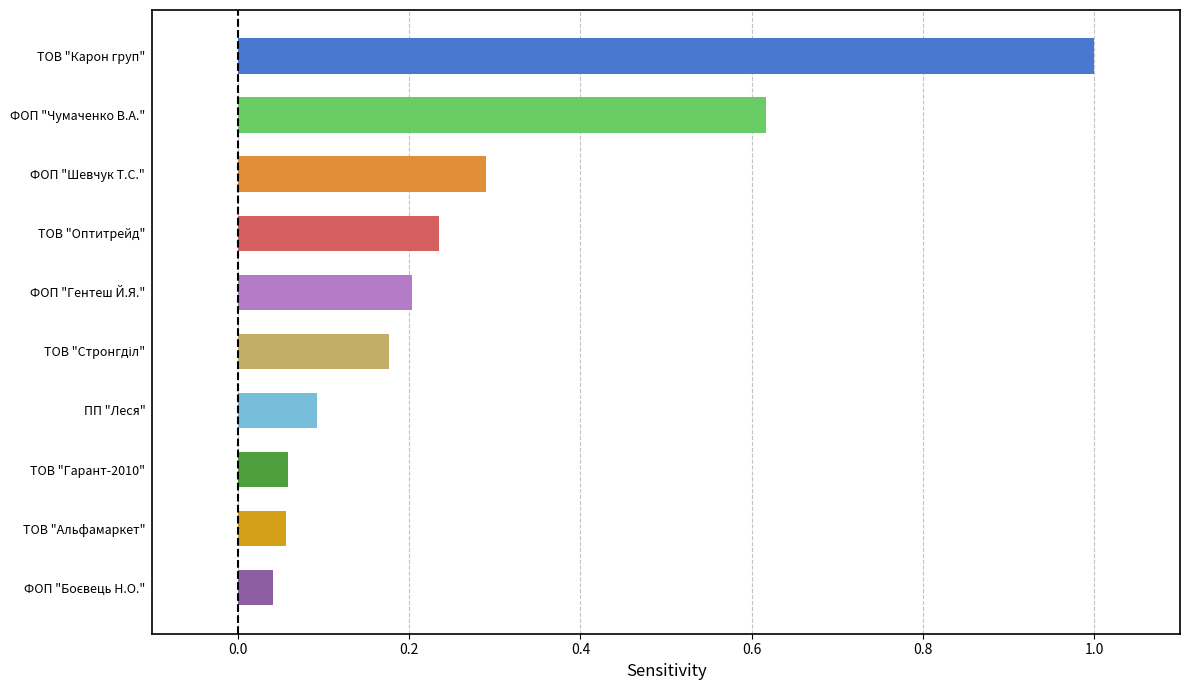

Which category has the highest value across all series?

ТОВ "Карон груп"